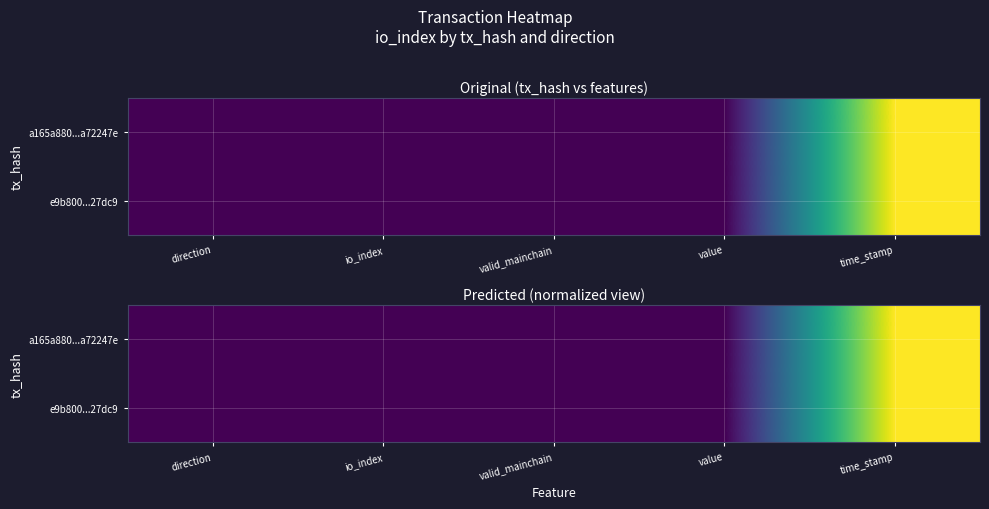

At which label is a165a880...a72247e closest to 0?

direction